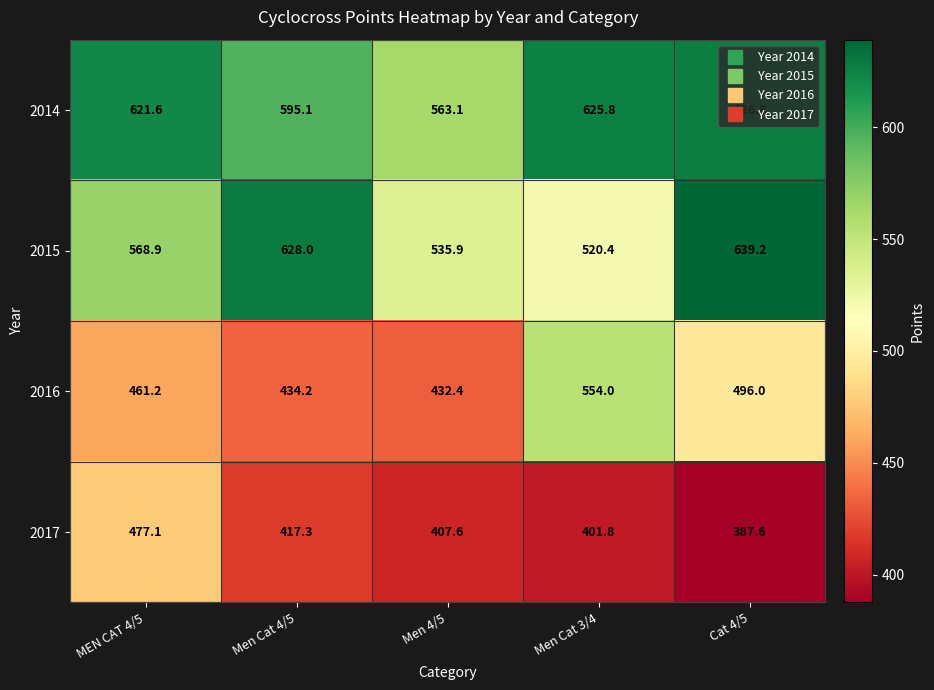

How many distinct data groups are displayed?

4